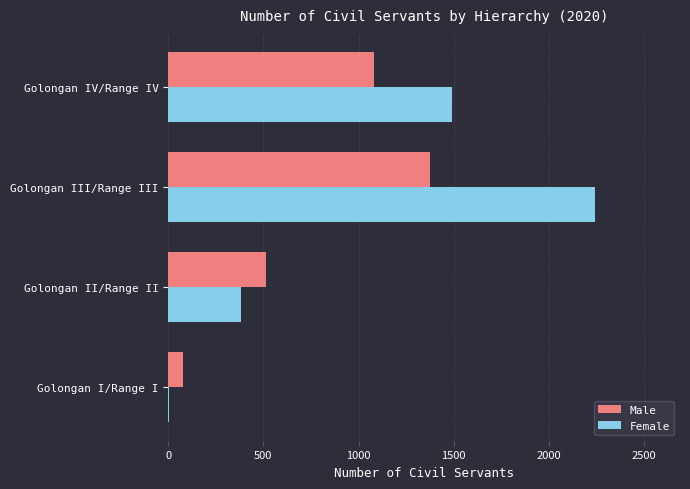

At which label is Male closest to 726?

Golongan II/Range II